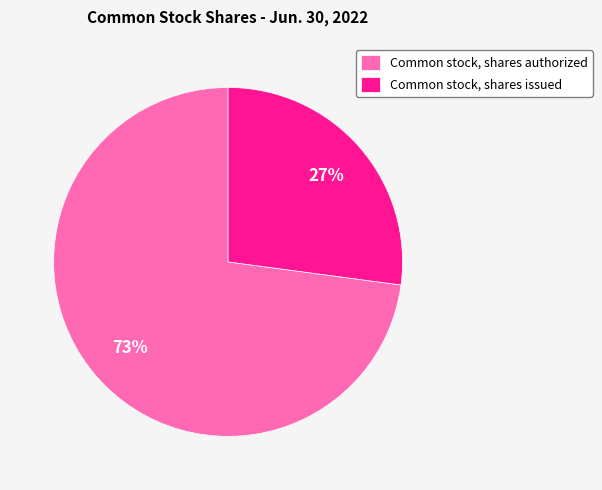

True or false: Common stock, shares authorized accounts for 73% of the total.

True